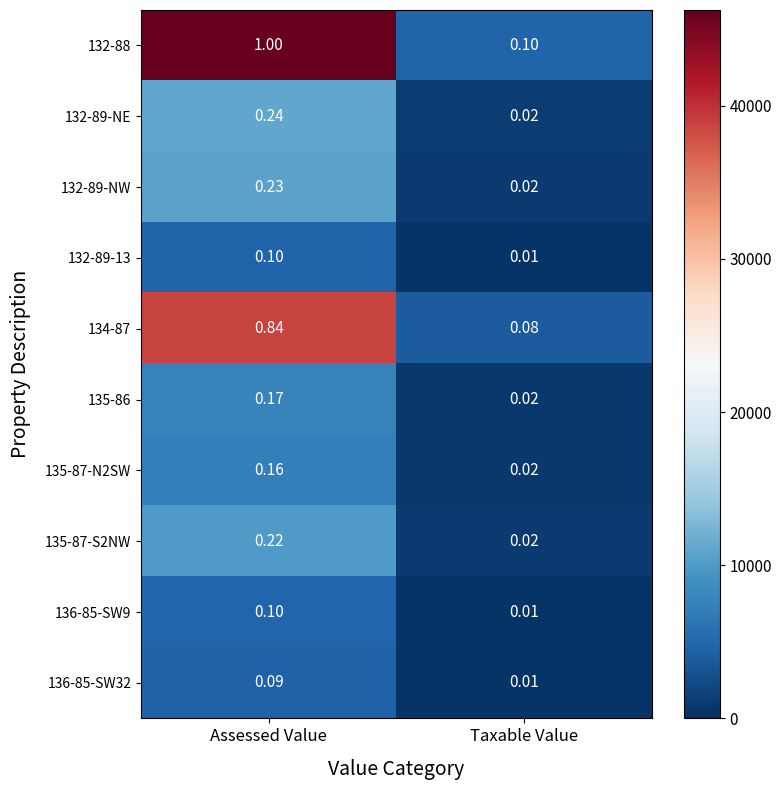

Rank the categories by 136-85-SW32 value from lowest to highest.

Taxable Value, Assessed Value